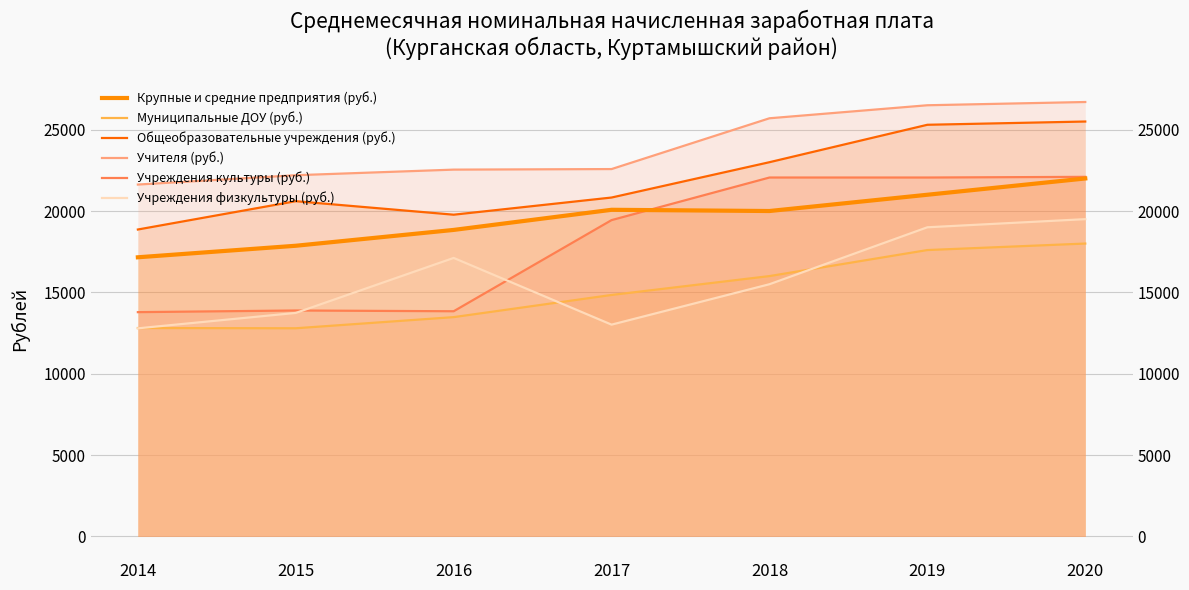

Reading left to right, transcribe all the data shown in this chart.

Крупные и средние предприятия (руб.): 17156.5	17864.8	18838.2	20075.5	20000.0	21000.0	22000.0
Муниципальные ДОУ (руб.): 12807.6	12793.5	13477.7	14840.0	16000.0	17600.0	18000.0
Общеобразовательные учреждения (руб.): 18863.2	20603.5	19773.4	20828.5	23000.0	25300.0	25500.0
Учителя (руб.): 21625.9	22200.0	22543.6	22578.0	25700.0	26500.0	26700.0
Учреждения культуры (руб.): 13783.8	13885.3	13839.1	19440.6	22058.0	22058.0	22100.0
Учреждения физкультуры (руб.): 12790.6	13736.2	17116.5	13015.8	15500.0	19000.0	19500.0